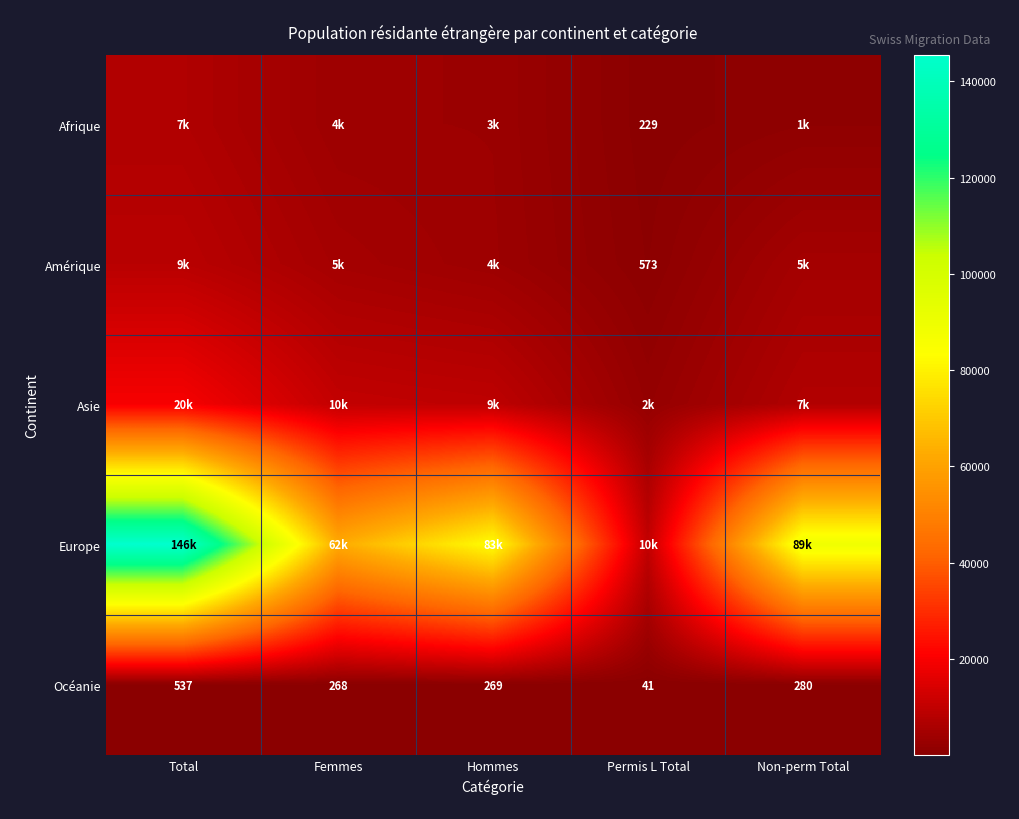

Which series has the largest total across all categories?

Europe